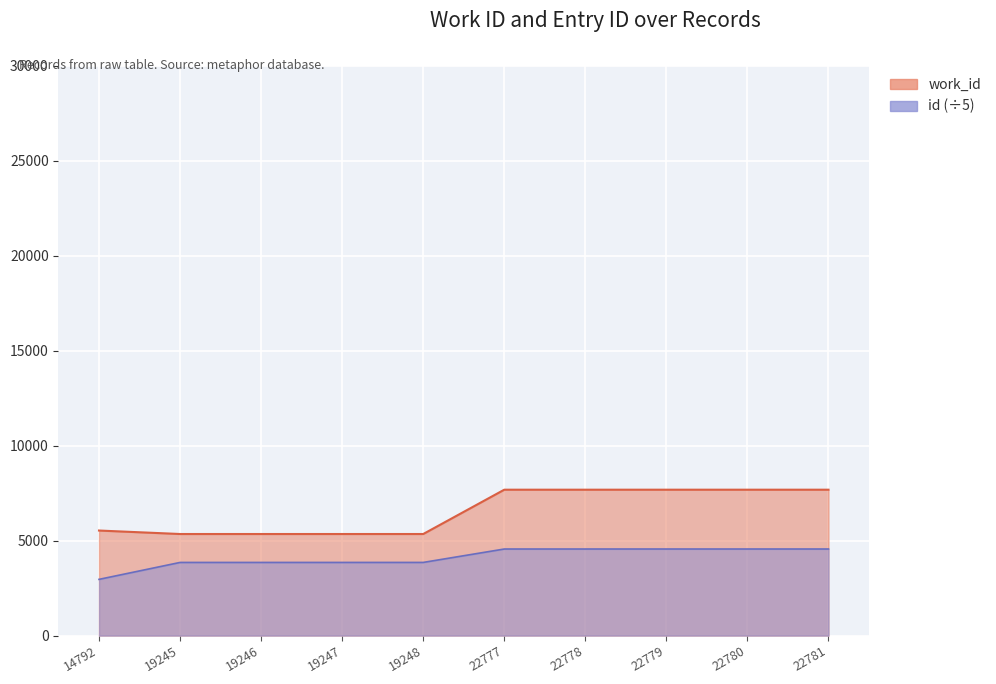

What is the sum of all id values?

41134.6